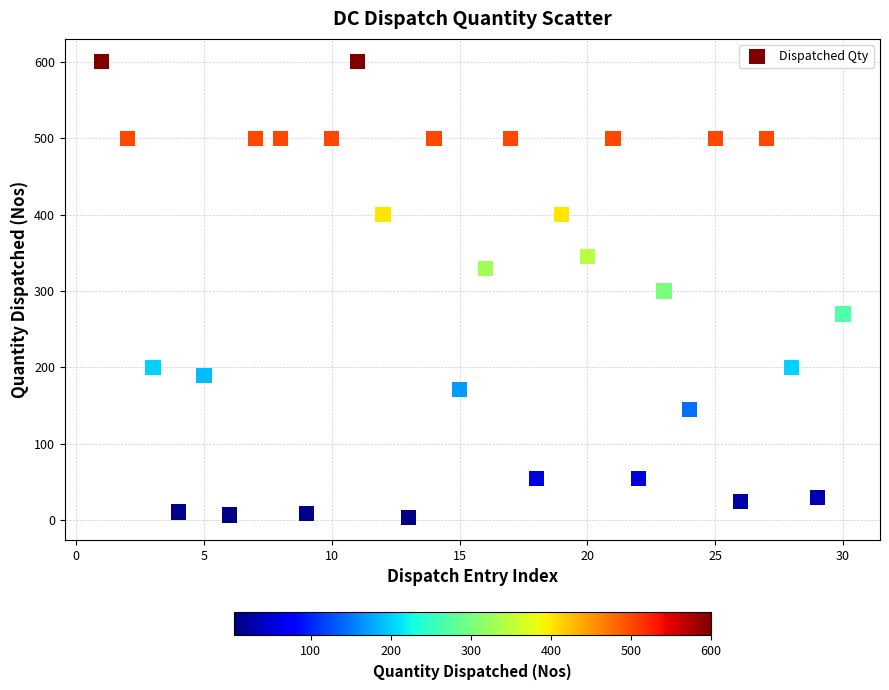

What is the range of Y values (max minus min)?

596